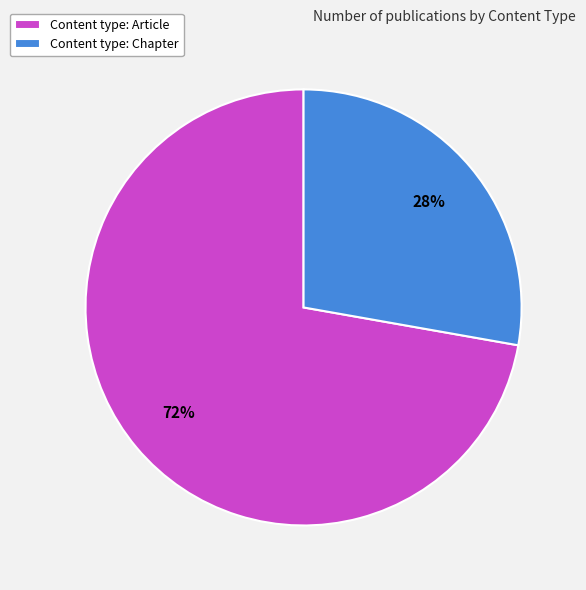

How many segments does this pie chart have?

2